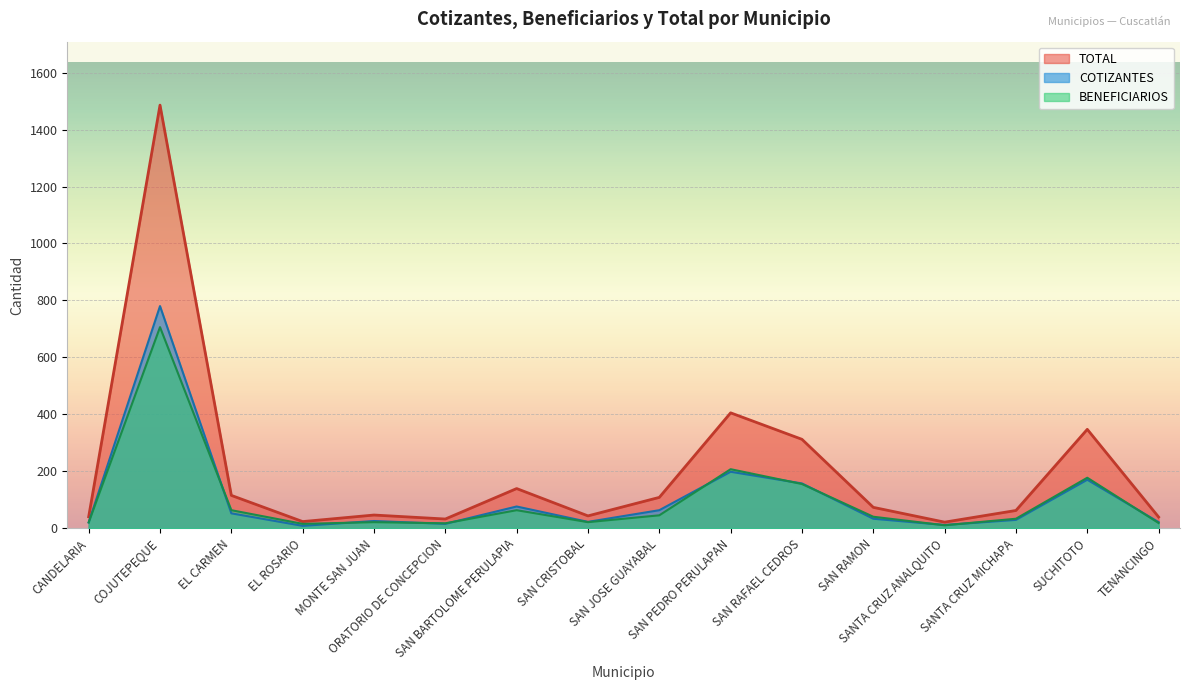

How many data points in BENEFICIARIOS are less than 40?

8